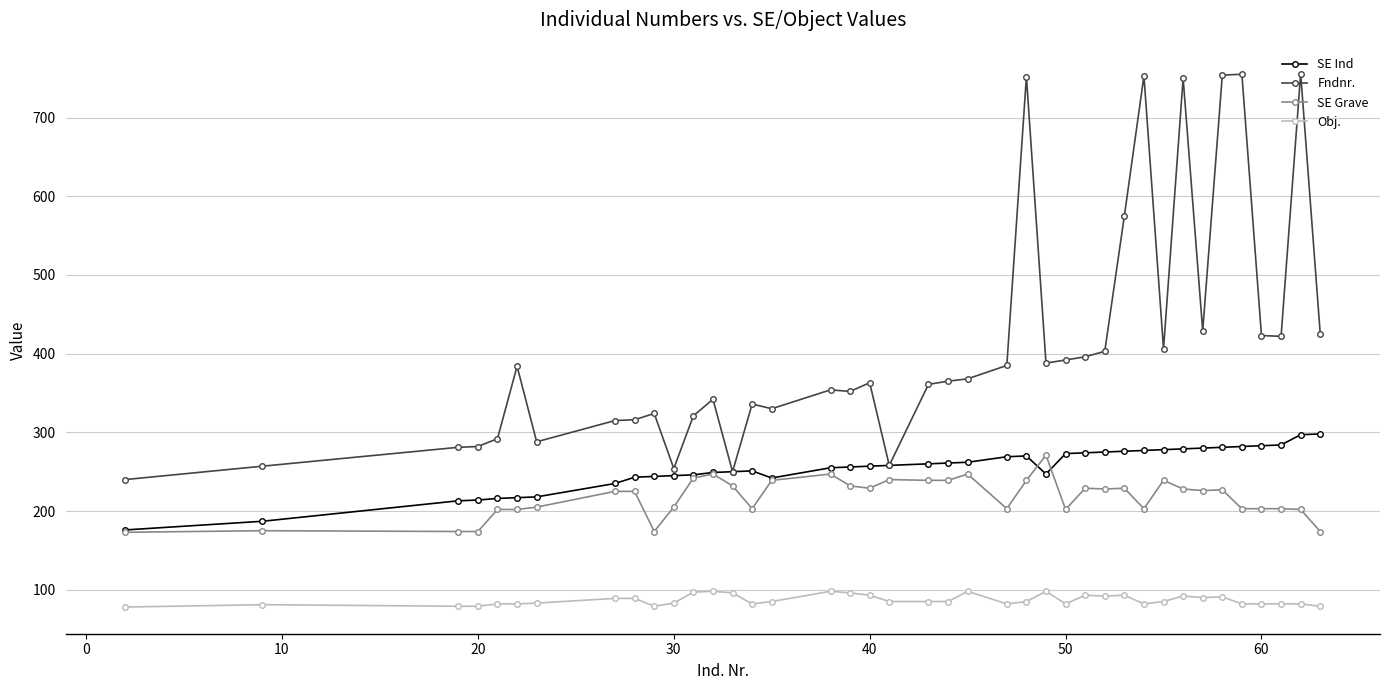

Which series has the widest spread of values?

Fndnr.